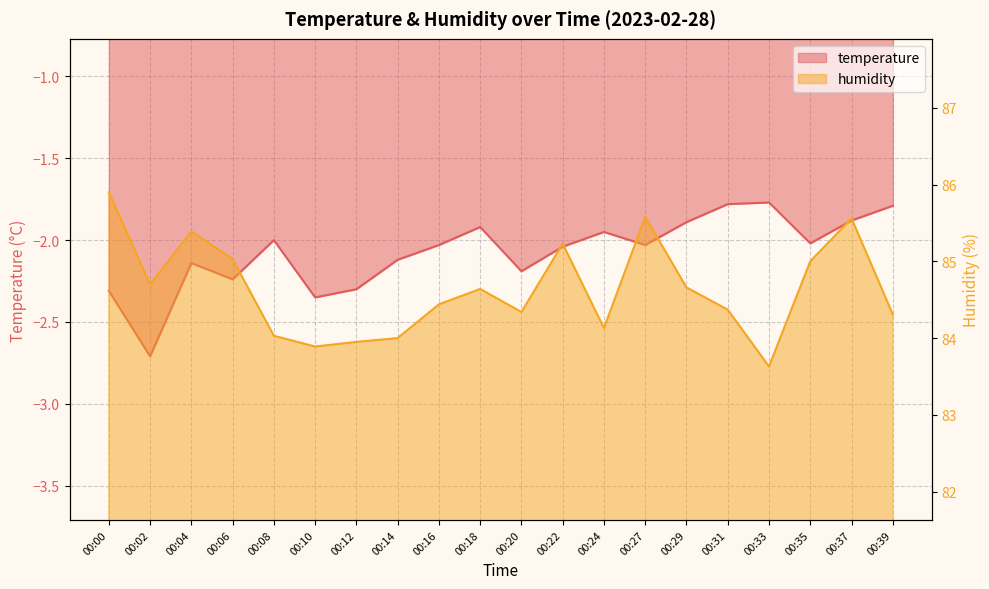

How many lines are shown in the chart?

2